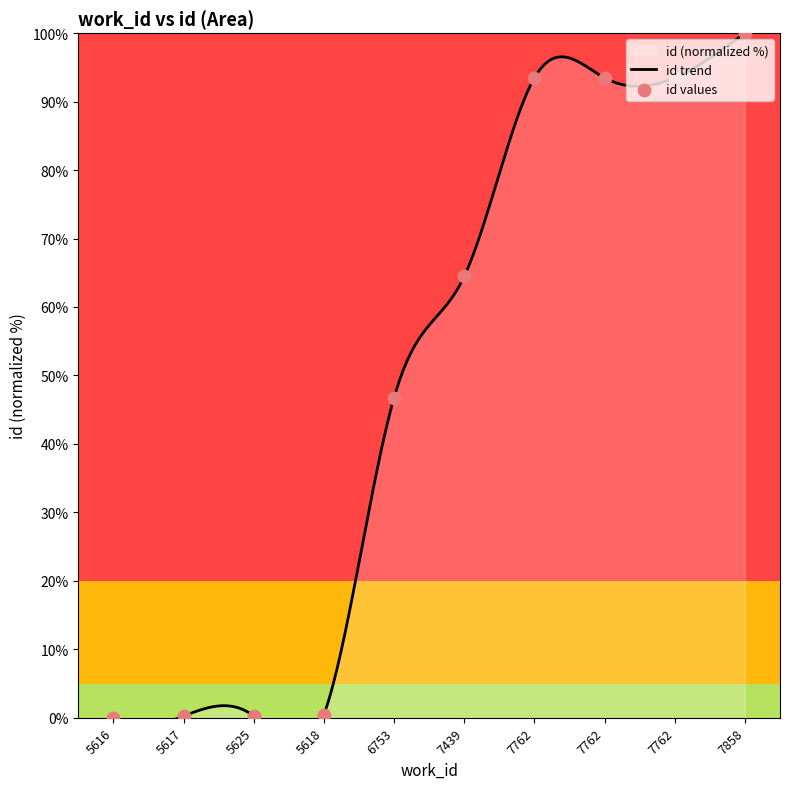

What is the change in value from 5618 to 7762?

+93.0